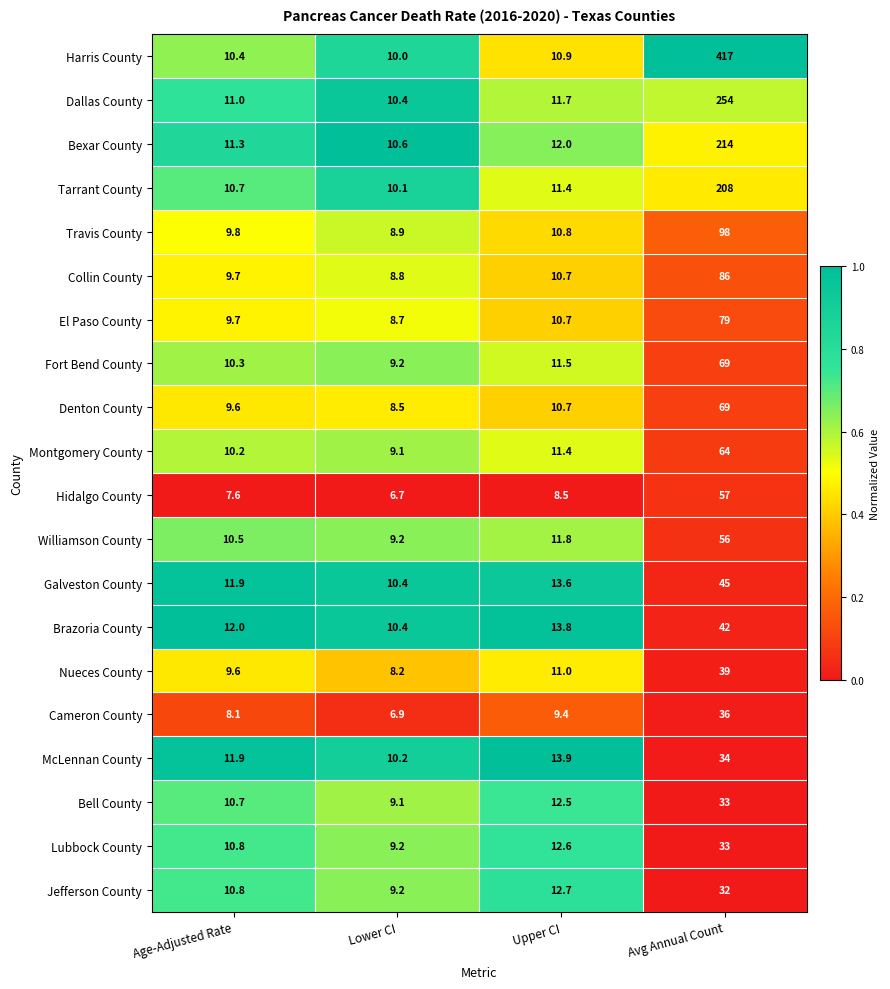

Rank the categories by Bexar County value from highest to lowest.

Avg Annual Count, Upper CI, Age-Adjusted Rate, Lower CI